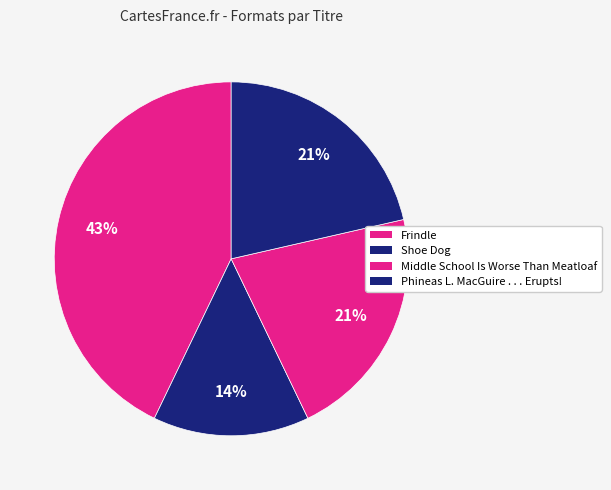

Rank the categories by value from highest to lowest.

Frindle, Middle School Is Worse Than Meatloaf, Phineas L. MacGuire . . . Erupts!, Shoe Dog